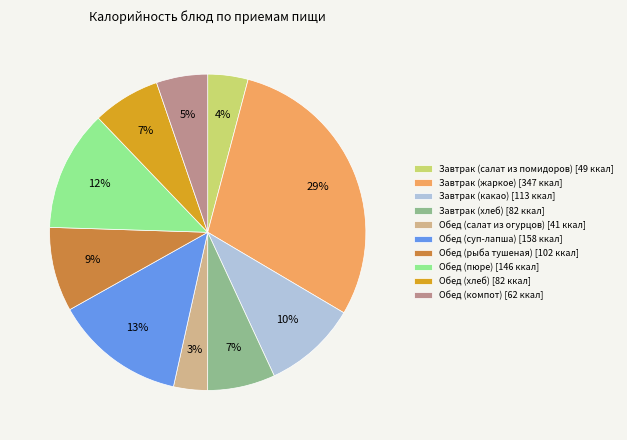

To the nearest percent, what is the difference between the largest and smallest slice percentages?

26%